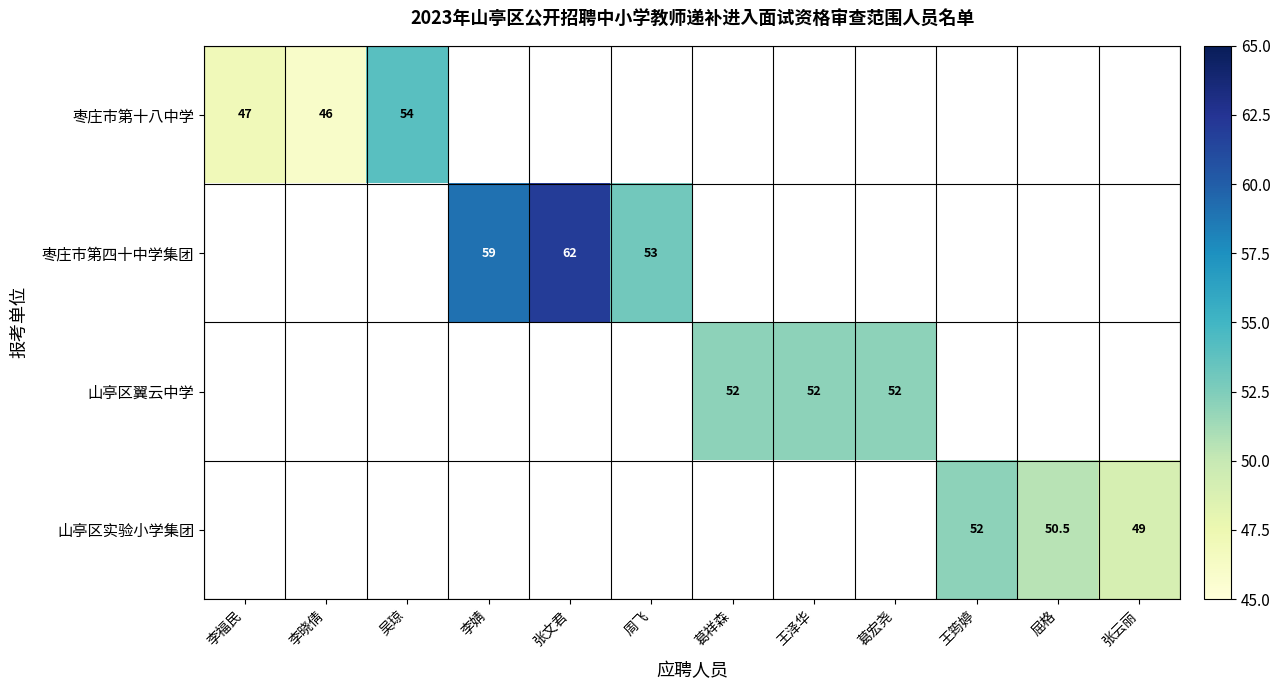

The 枣庄市第十八中学 series shows 83.6 at 李福民. True or false?

False